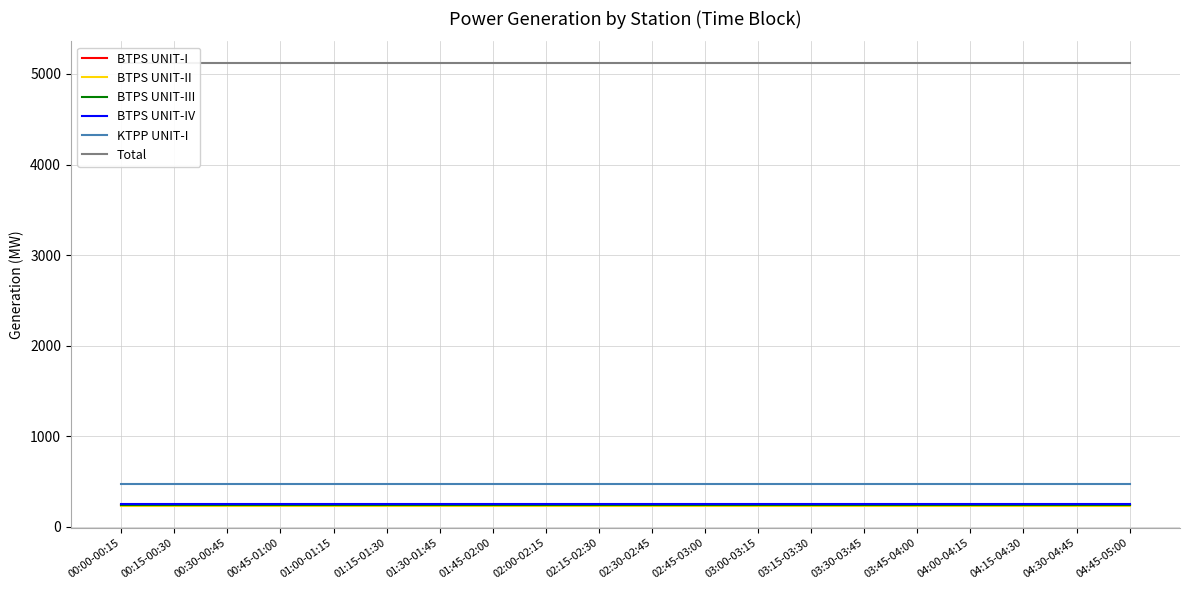

Which series changed the most between 03:45-04:00 and 04:45-05:00?

BTPS UNIT-I